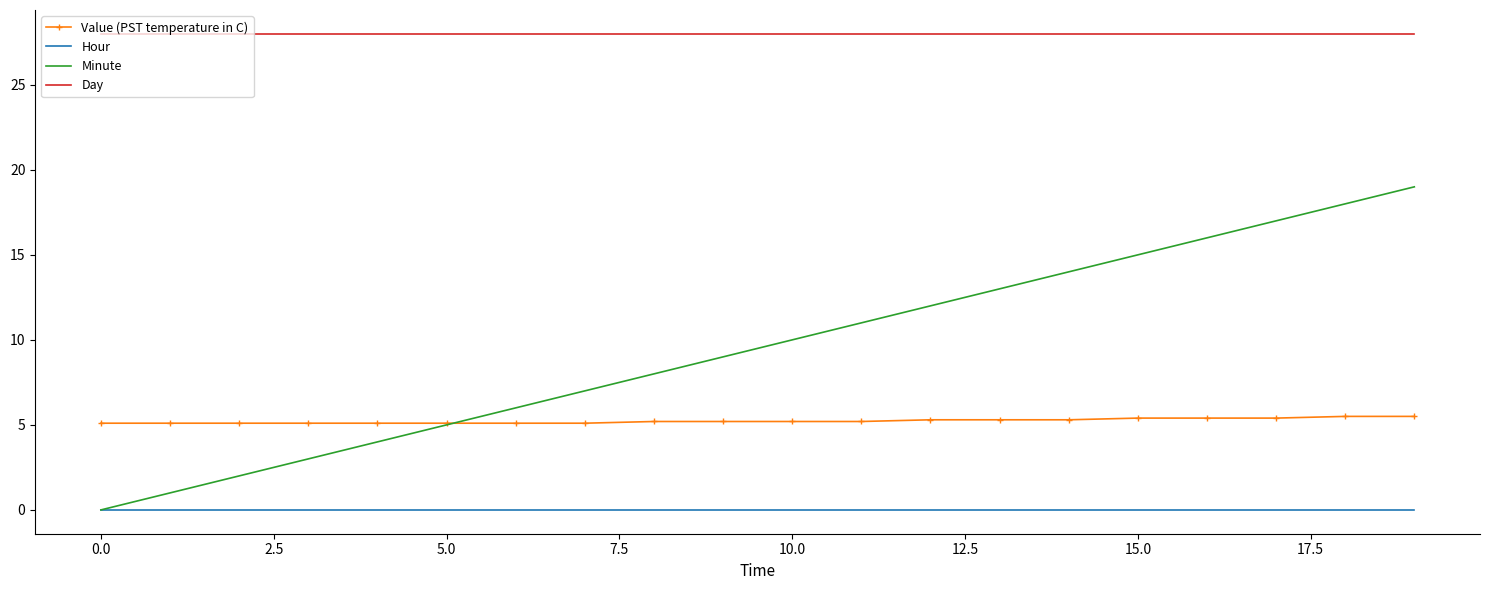

List the series in order of their peak value, lowest first.

Hour, Value (PST temperature in C), Minute, Day